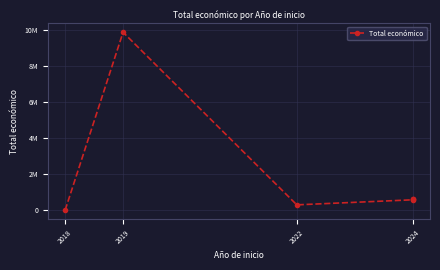

How many points are higher than both their immediate neighbors (excluding endpoints)?

1